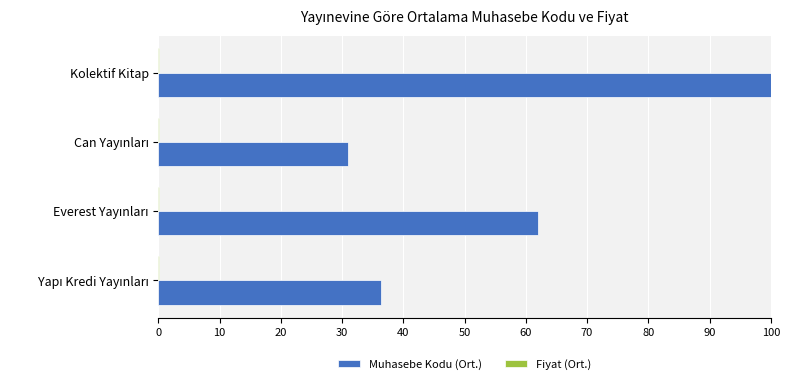

At which category is the sum across all series the highest?

Kolektif Kitap